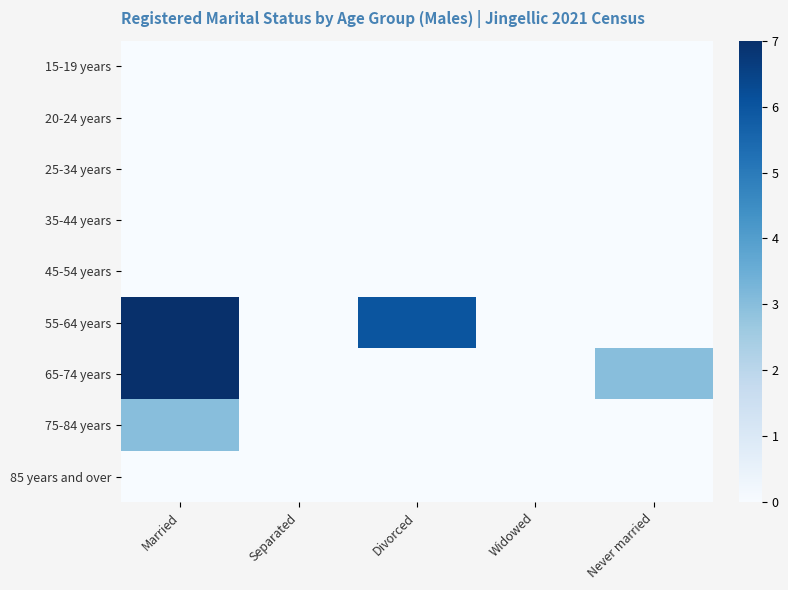

At how many categories does at least one series exceed 5?

2